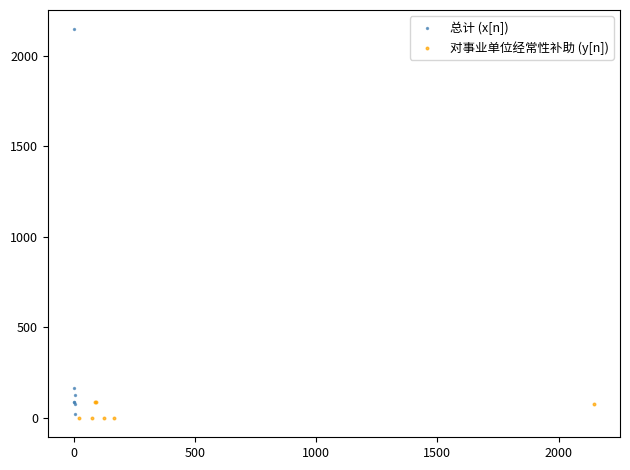

Which series has the largest Y range (max minus min)?

总计 (x[n])